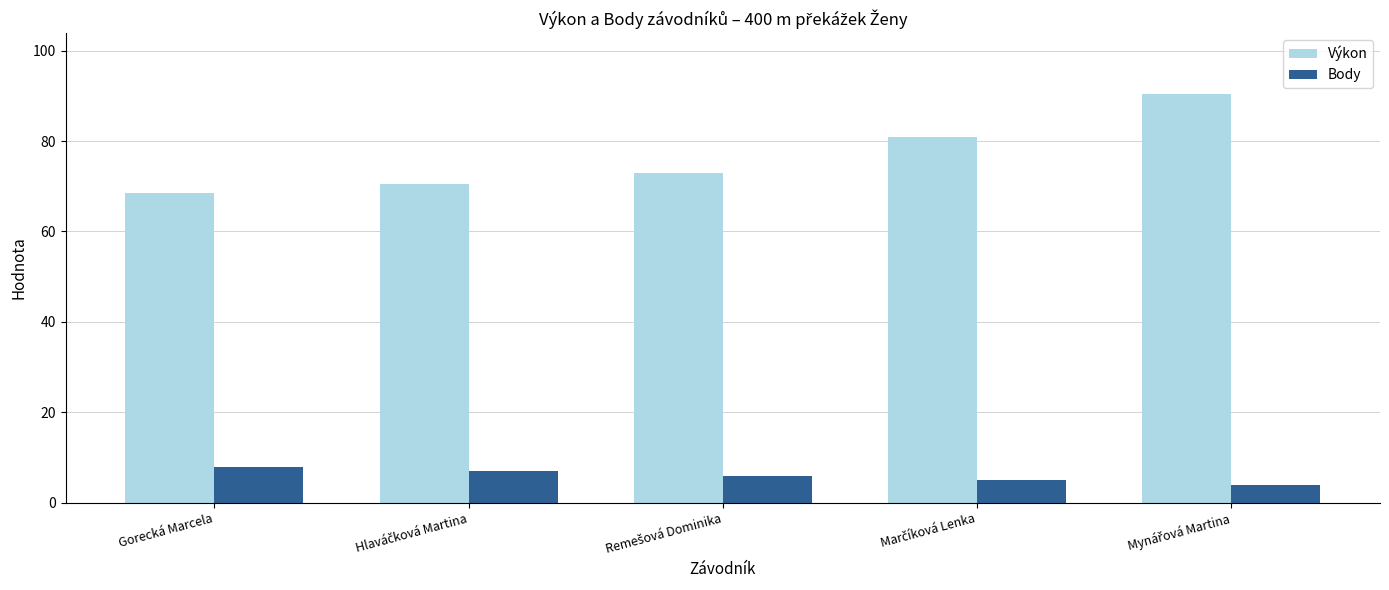

What is the approximate value of Body at Gorecká Marcela?

8.0